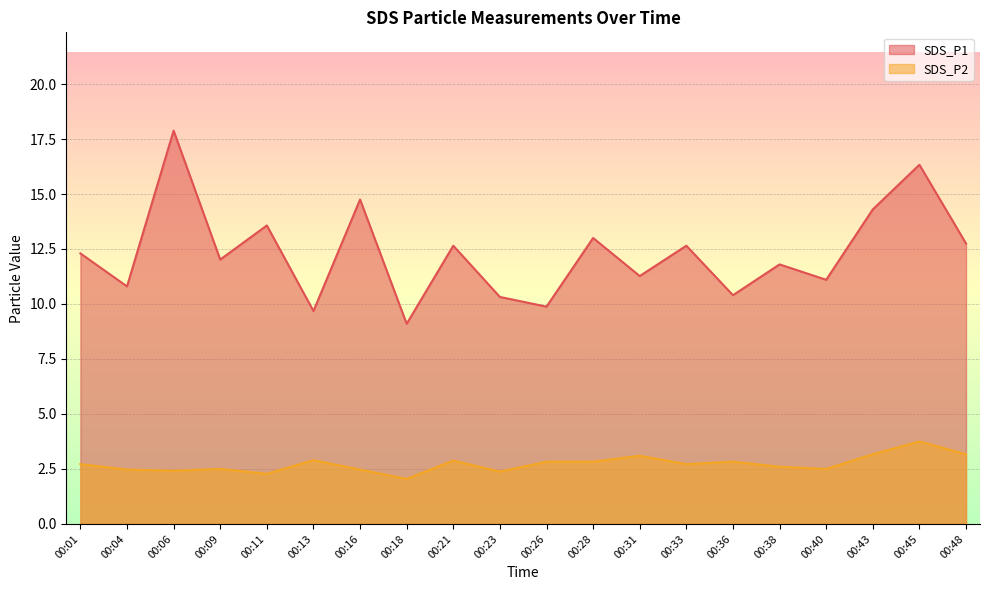

At which category does SDS_P1 reach its first local peak?

00:06